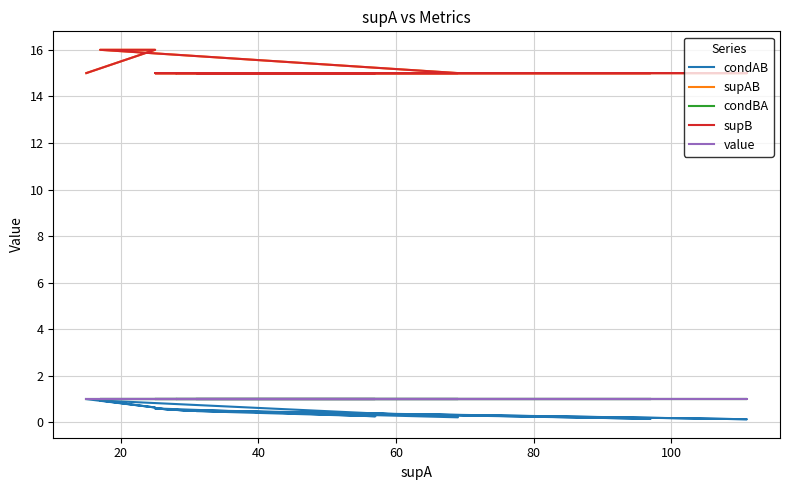

True or false: value and condBA cross at least once.

False